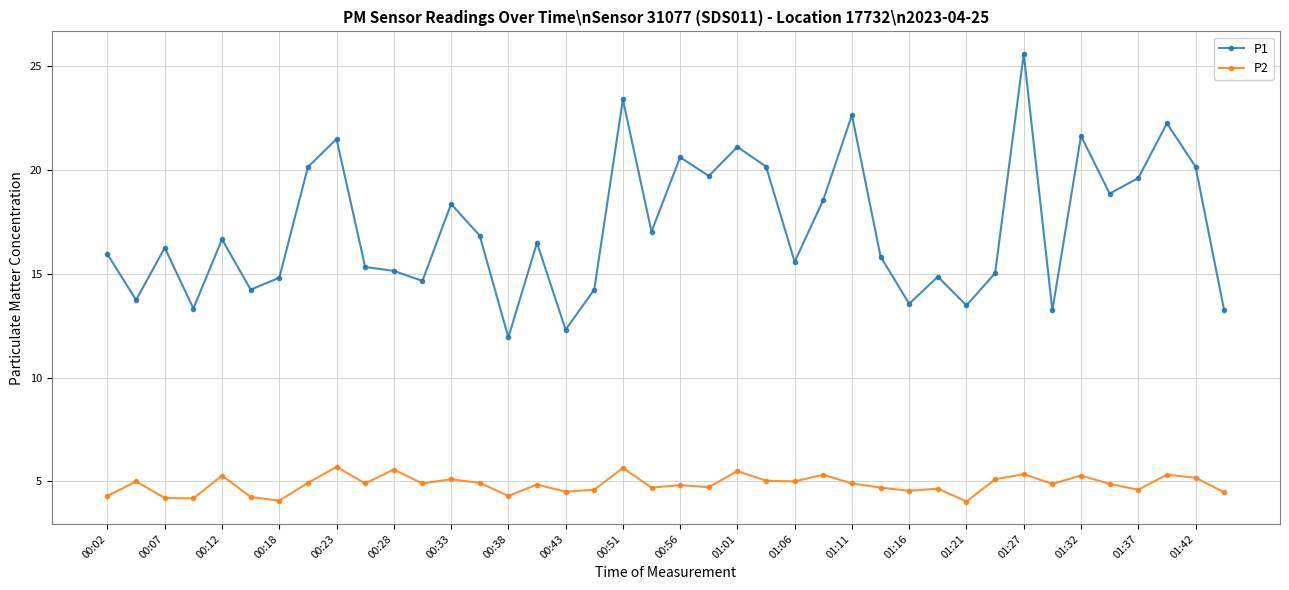

Rank the series by their average value, from highest to lowest.

P1, P2